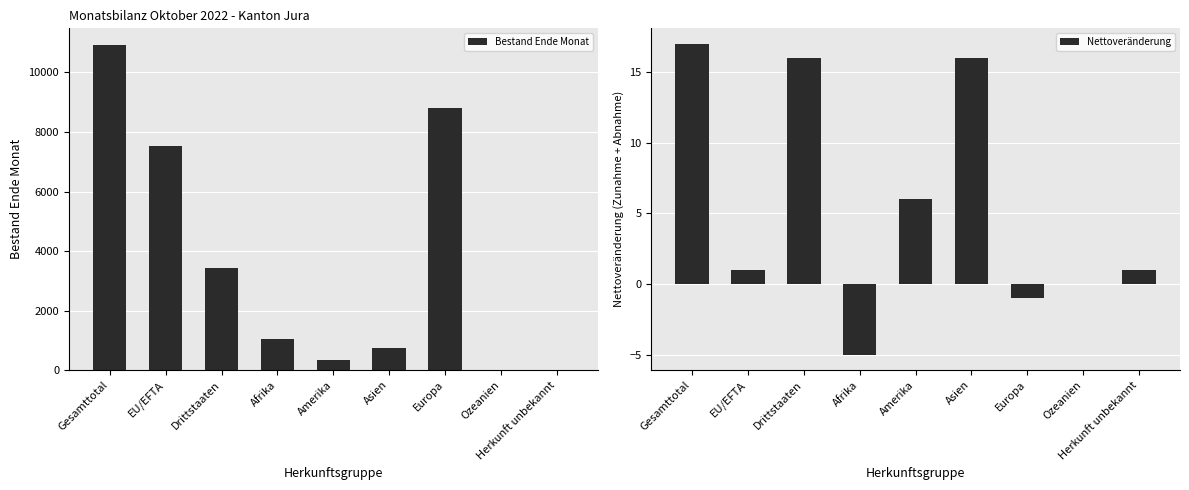

What is the sum of the Nettoveränderung values at Gesamttotal and Ozeanien?

17